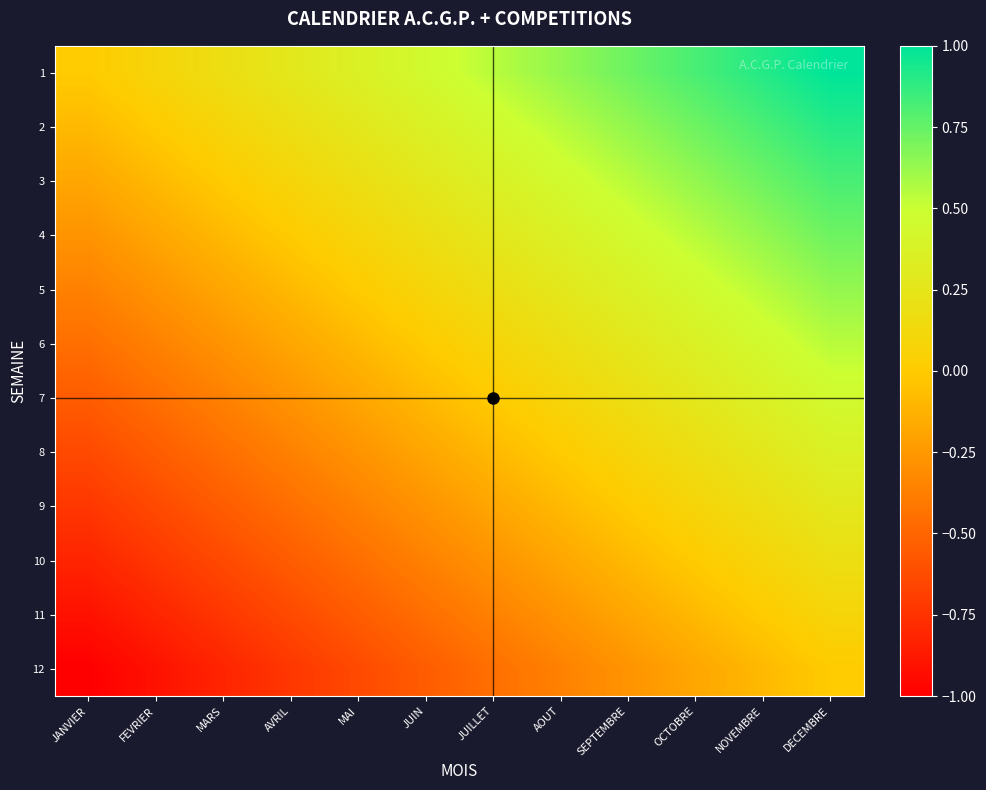

Reading left to right, list all the values displayed in this chart.

1: JANVIER=0.0	FEVRIER=0.1	MARS=0.2	AVRIL=0.3	MAI=0.4	JUIN=0.5	JUILLET=0.5	AOUT=0.6	SEPTEMBRE=0.7	OCTOBRE=0.8	NOVEMBRE=0.9	DECEMBRE=1.0
2: JANVIER=-0.1	FEVRIER=0.0	MARS=0.1	AVRIL=0.2	MAI=0.3	JUIN=0.4	JUILLET=0.5	AOUT=0.5	SEPTEMBRE=0.6	OCTOBRE=0.7	NOVEMBRE=0.8	DECEMBRE=0.9
3: JANVIER=-0.2	FEVRIER=-0.1	MARS=0.0	AVRIL=0.1	MAI=0.2	JUIN=0.3	JUILLET=0.4	AOUT=0.5	SEPTEMBRE=0.5	OCTOBRE=0.6	NOVEMBRE=0.7	DECEMBRE=0.8
4: JANVIER=-0.3	FEVRIER=-0.2	MARS=-0.1	AVRIL=0.0	MAI=0.1	JUIN=0.2	JUILLET=0.3	AOUT=0.4	SEPTEMBRE=0.5	OCTOBRE=0.5	NOVEMBRE=0.6	DECEMBRE=0.7
5: JANVIER=-0.4	FEVRIER=-0.3	MARS=-0.2	AVRIL=-0.1	MAI=0.0	JUIN=0.1	JUILLET=0.2	AOUT=0.3	SEPTEMBRE=0.4	OCTOBRE=0.5	NOVEMBRE=0.5	DECEMBRE=0.6
6: JANVIER=-0.5	FEVRIER=-0.4	MARS=-0.3	AVRIL=-0.2	MAI=-0.1	JUIN=0.0	JUILLET=0.1	AOUT=0.2	SEPTEMBRE=0.3	OCTOBRE=0.4	NOVEMBRE=0.5	DECEMBRE=0.5
7: JANVIER=-0.5	FEVRIER=-0.5	MARS=-0.4	AVRIL=-0.3	MAI=-0.2	JUIN=-0.1	JUILLET=0.0	AOUT=0.1	SEPTEMBRE=0.2	OCTOBRE=0.3	NOVEMBRE=0.4	DECEMBRE=0.5
8: JANVIER=-0.6	FEVRIER=-0.5	MARS=-0.5	AVRIL=-0.4	MAI=-0.3	JUIN=-0.2	JUILLET=-0.1	AOUT=0.0	SEPTEMBRE=0.1	OCTOBRE=0.2	NOVEMBRE=0.3	DECEMBRE=0.4
9: JANVIER=-0.7	FEVRIER=-0.6	MARS=-0.5	AVRIL=-0.5	MAI=-0.4	JUIN=-0.3	JUILLET=-0.2	AOUT=-0.1	SEPTEMBRE=0.0	OCTOBRE=0.1	NOVEMBRE=0.2	DECEMBRE=0.3
10: JANVIER=-0.8	FEVRIER=-0.7	MARS=-0.6	AVRIL=-0.5	MAI=-0.5	JUIN=-0.4	JUILLET=-0.3	AOUT=-0.2	SEPTEMBRE=-0.1	OCTOBRE=0.0	NOVEMBRE=0.1	DECEMBRE=0.2
11: JANVIER=-0.9	FEVRIER=-0.8	MARS=-0.7	AVRIL=-0.6	MAI=-0.5	JUIN=-0.5	JUILLET=-0.4	AOUT=-0.3	SEPTEMBRE=-0.2	OCTOBRE=-0.1	NOVEMBRE=0.0	DECEMBRE=0.1
12: JANVIER=-1.0	FEVRIER=-0.9	MARS=-0.8	AVRIL=-0.7	MAI=-0.6	JUIN=-0.5	JUILLET=-0.5	AOUT=-0.4	SEPTEMBRE=-0.3	OCTOBRE=-0.2	NOVEMBRE=-0.1	DECEMBRE=0.0